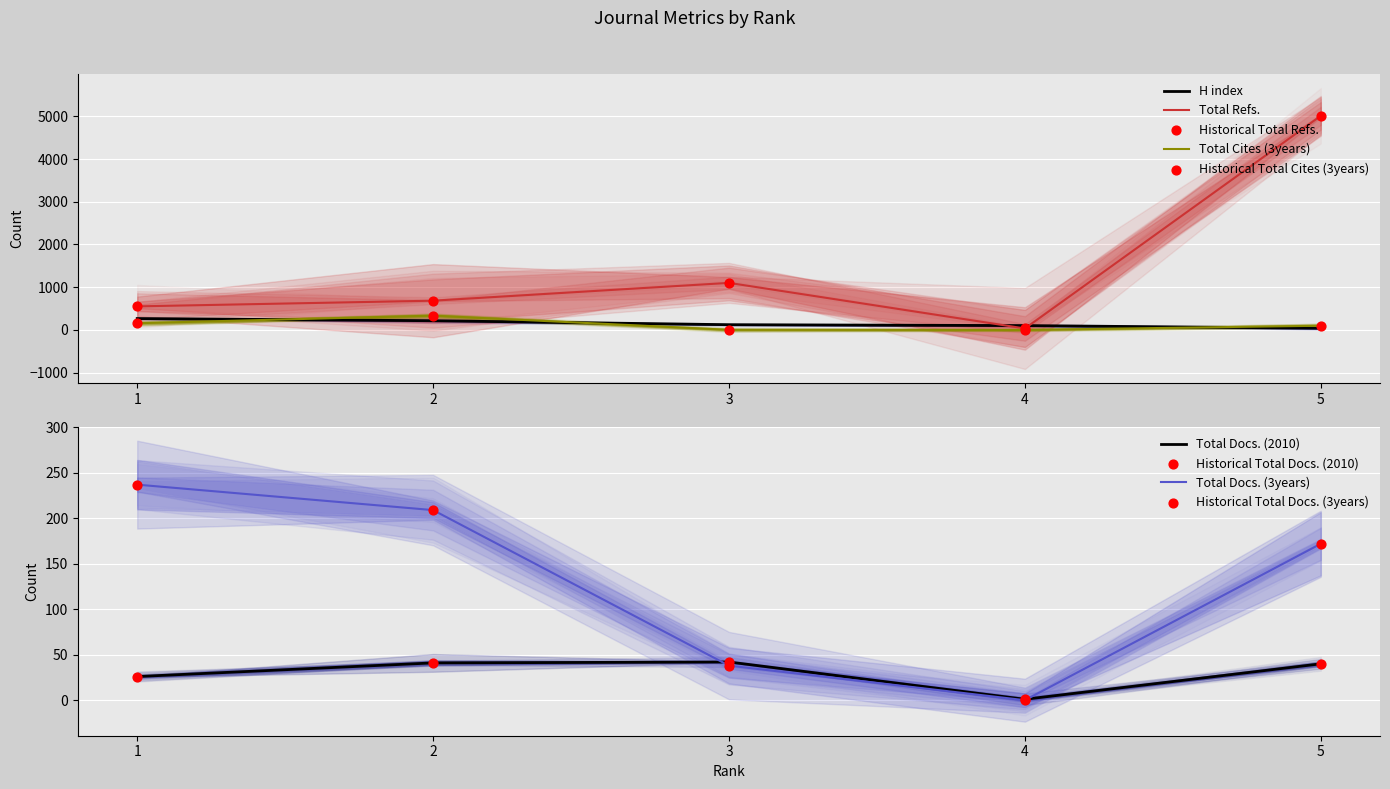

At how many categories does at least one series exceed 2675?

1